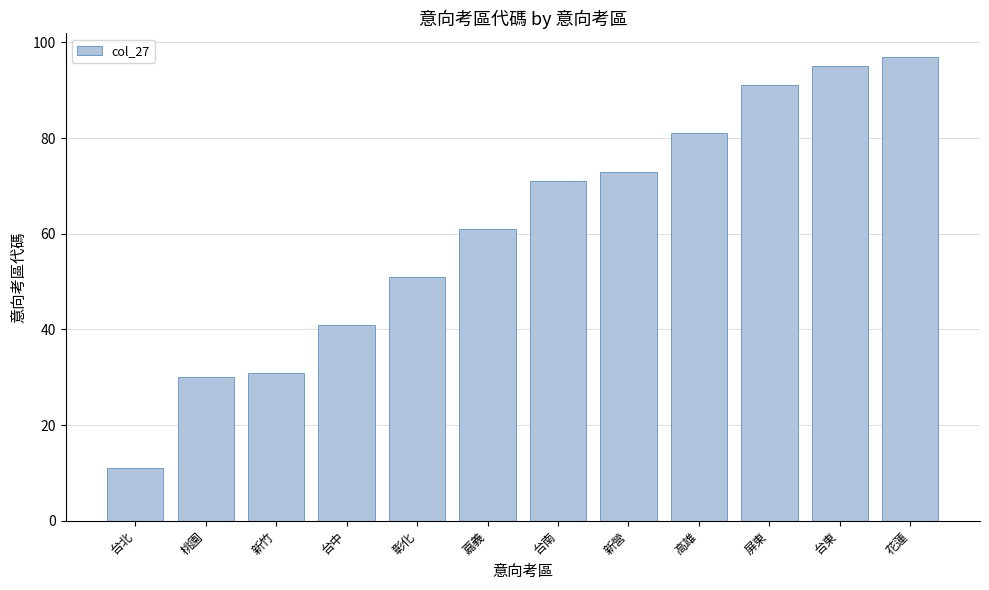

At which label is the value closest to 54?

彰化